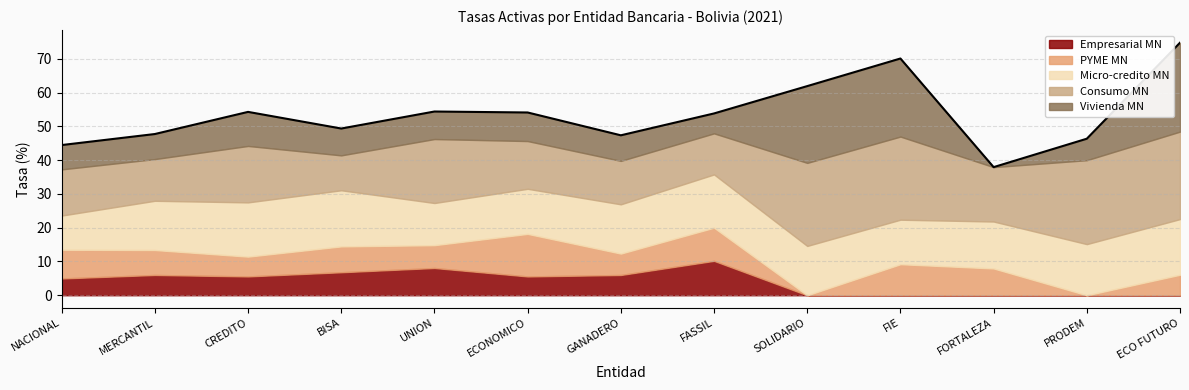

How many points are higher than both their immediate neighbors (excluding endpoints)?

3